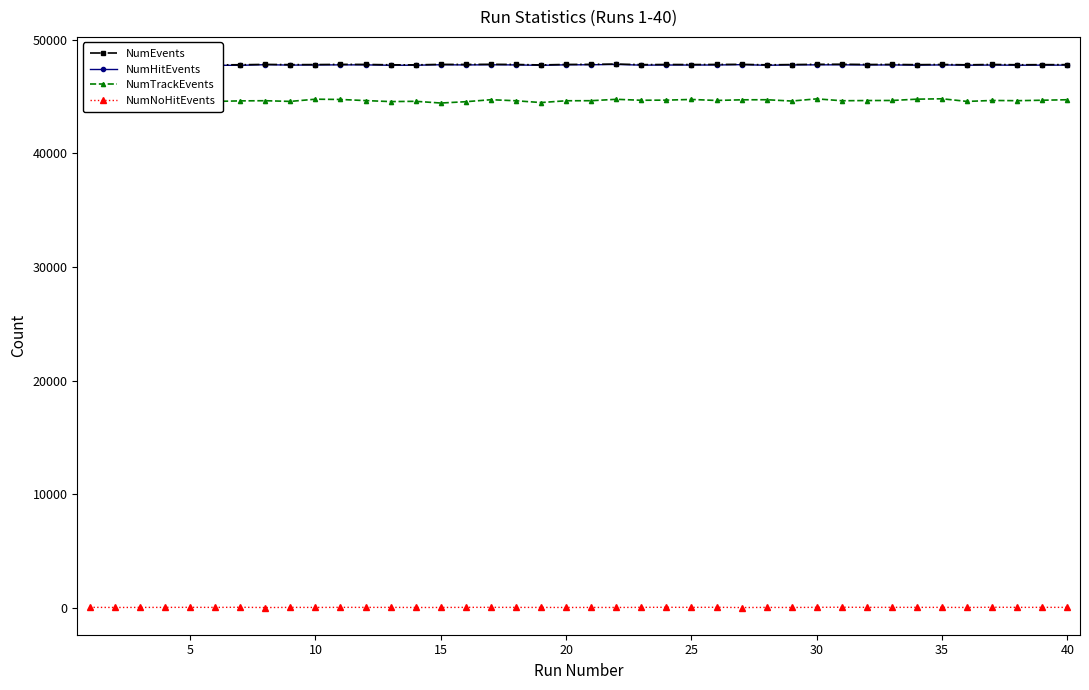

What is the difference between the second highest and second lowest values in the NumTrackEvents series?

363